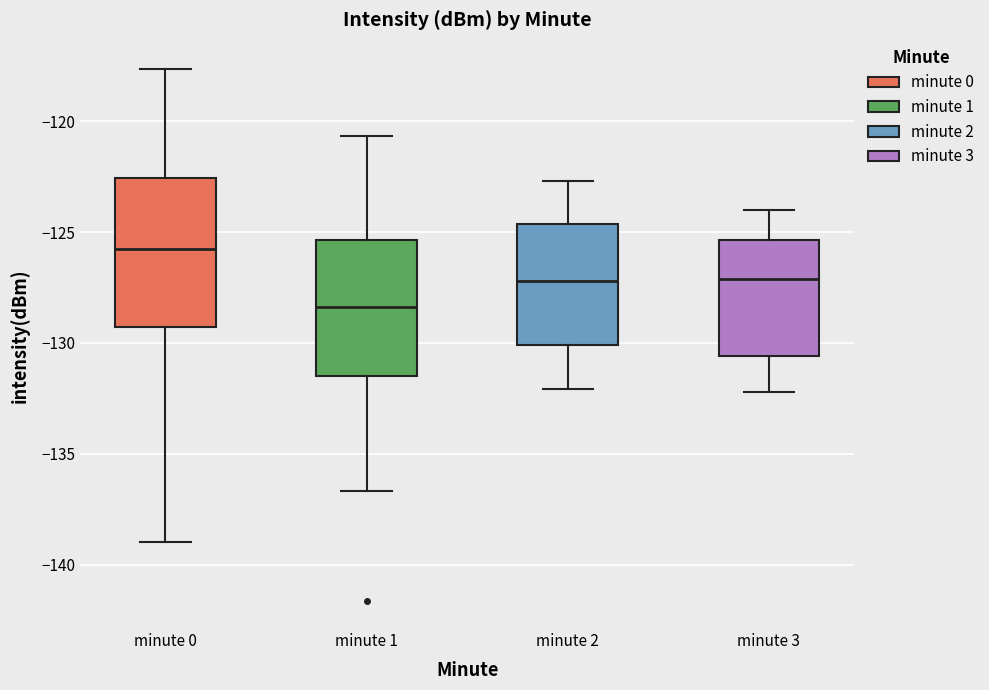

Which box is the tallest, from its lower edge to its upper edge?

minute 0